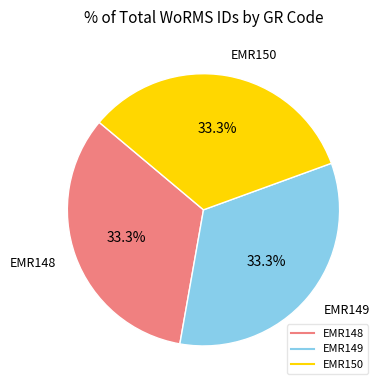

What is the ratio of the value at EMR149 to the value at EMR150?

1.0